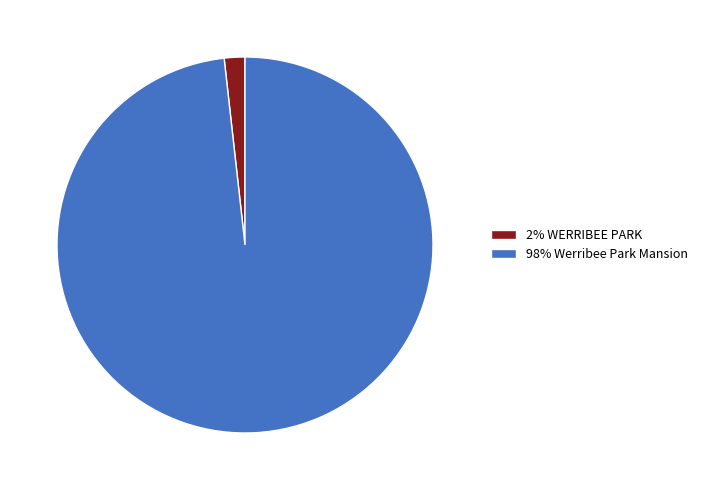

Which category has the biggest portion of the pie?

98% Werribee Park Mansion